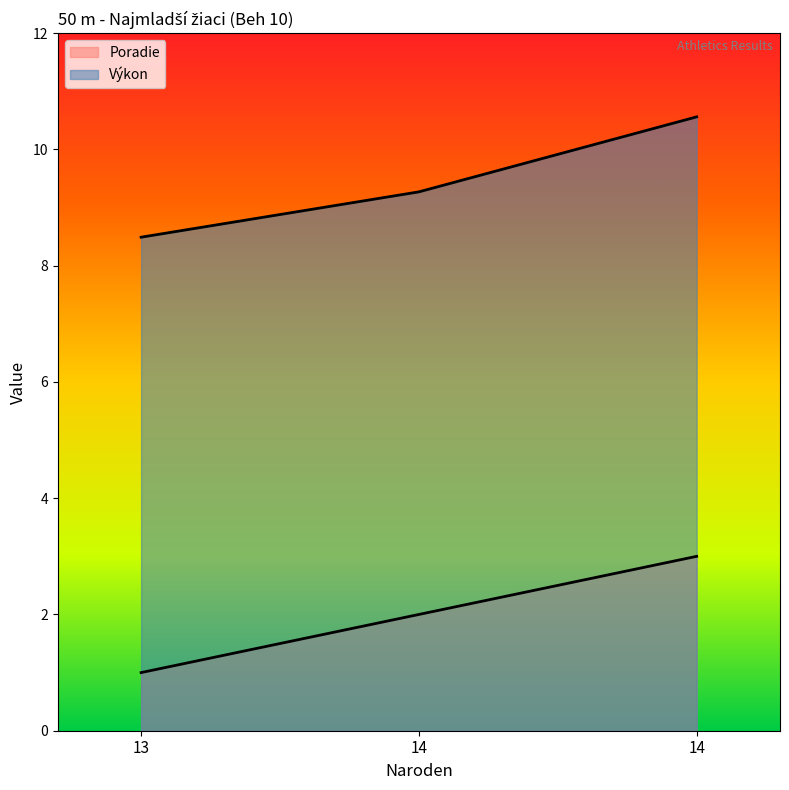

Between 14 and 13, which is larger?

14